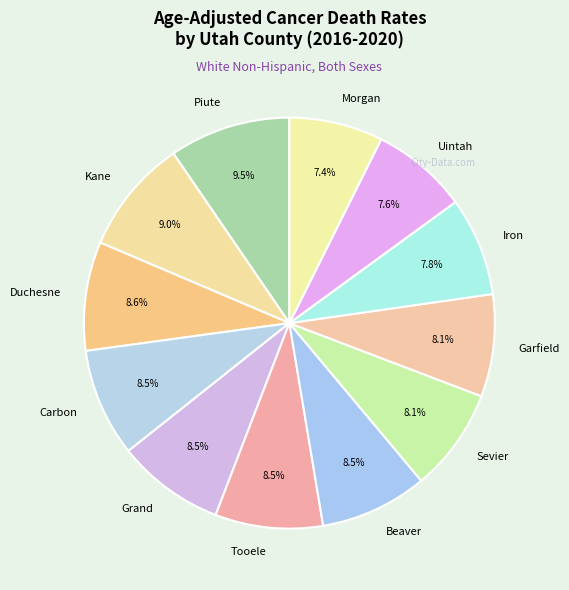

Is Grand the majority of the pie?

No